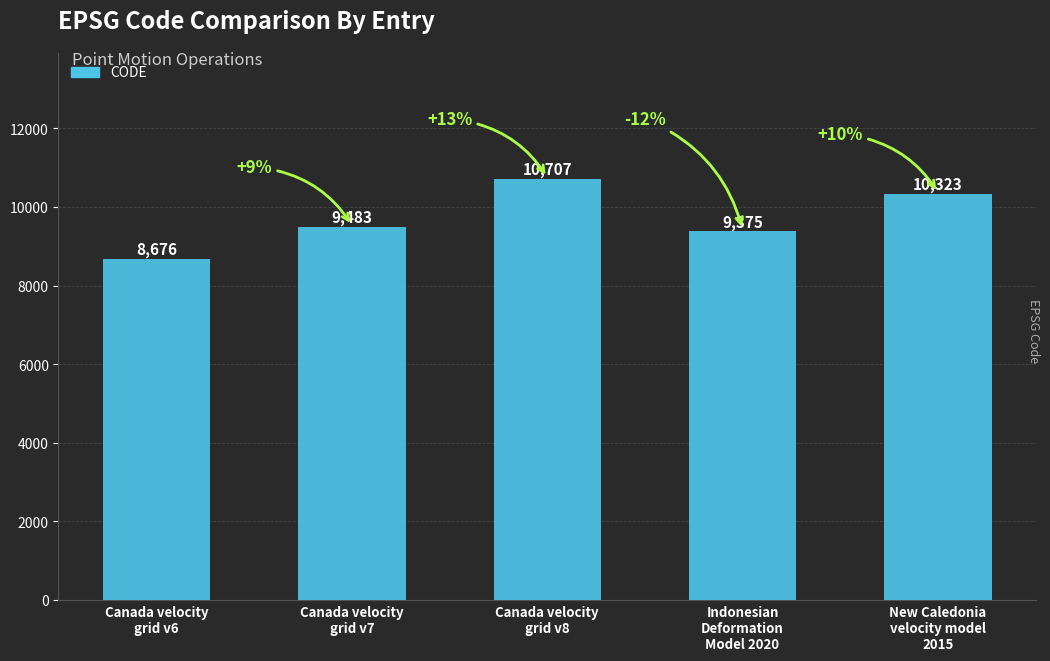

What is the smallest value displayed?

8676